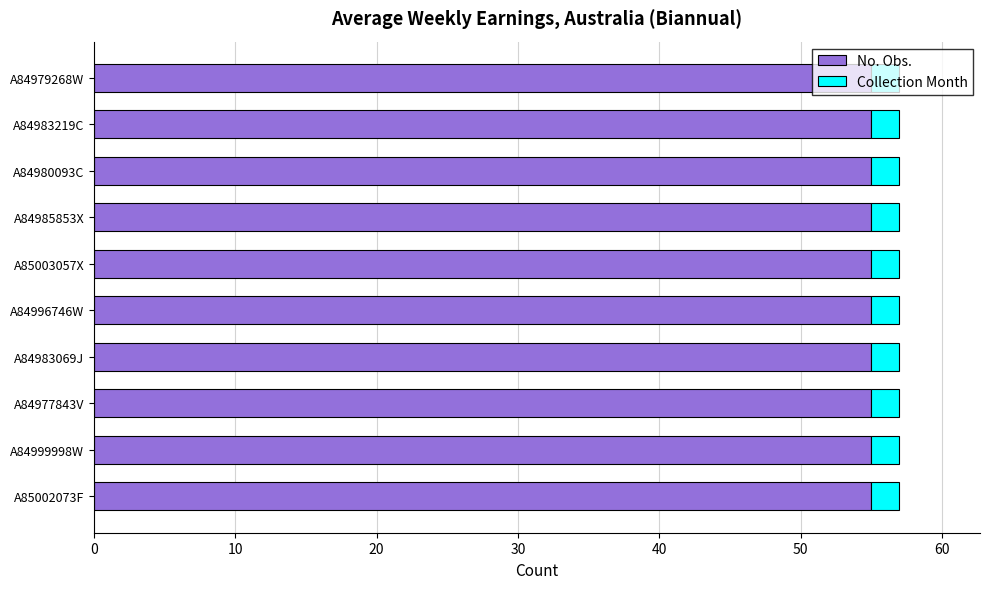

What is the total value across all series at A84983219C?

57